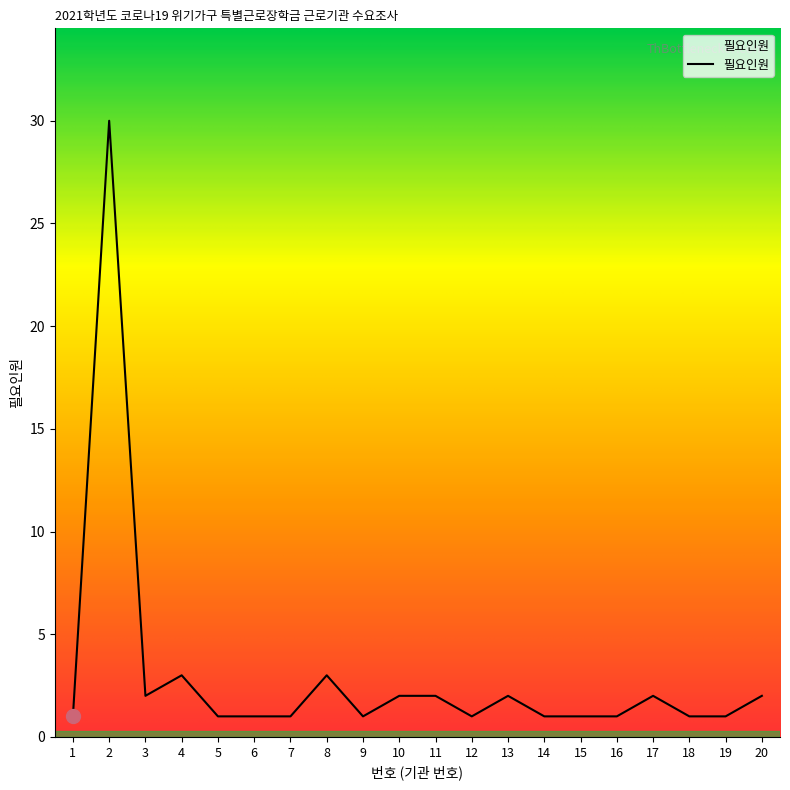

Is it true that the value at 1 is 1?

True